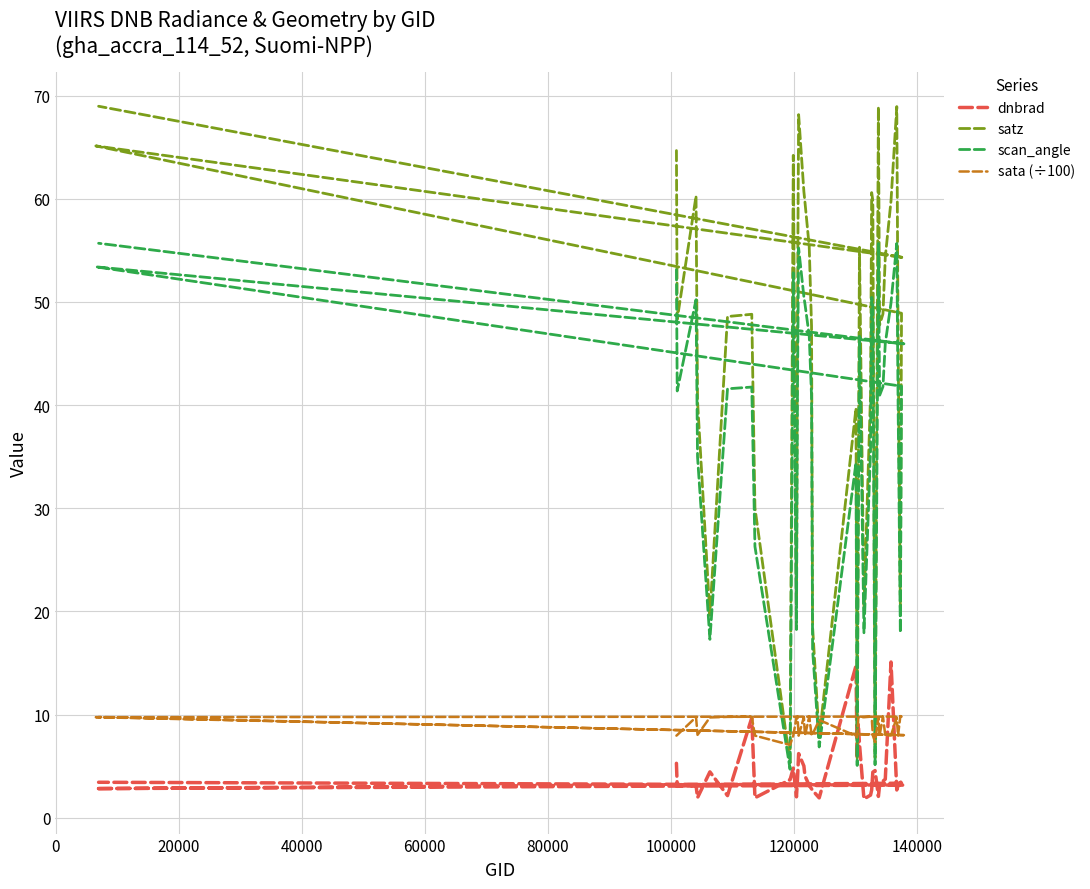

What is the maximum value shown in the chart?

69.0